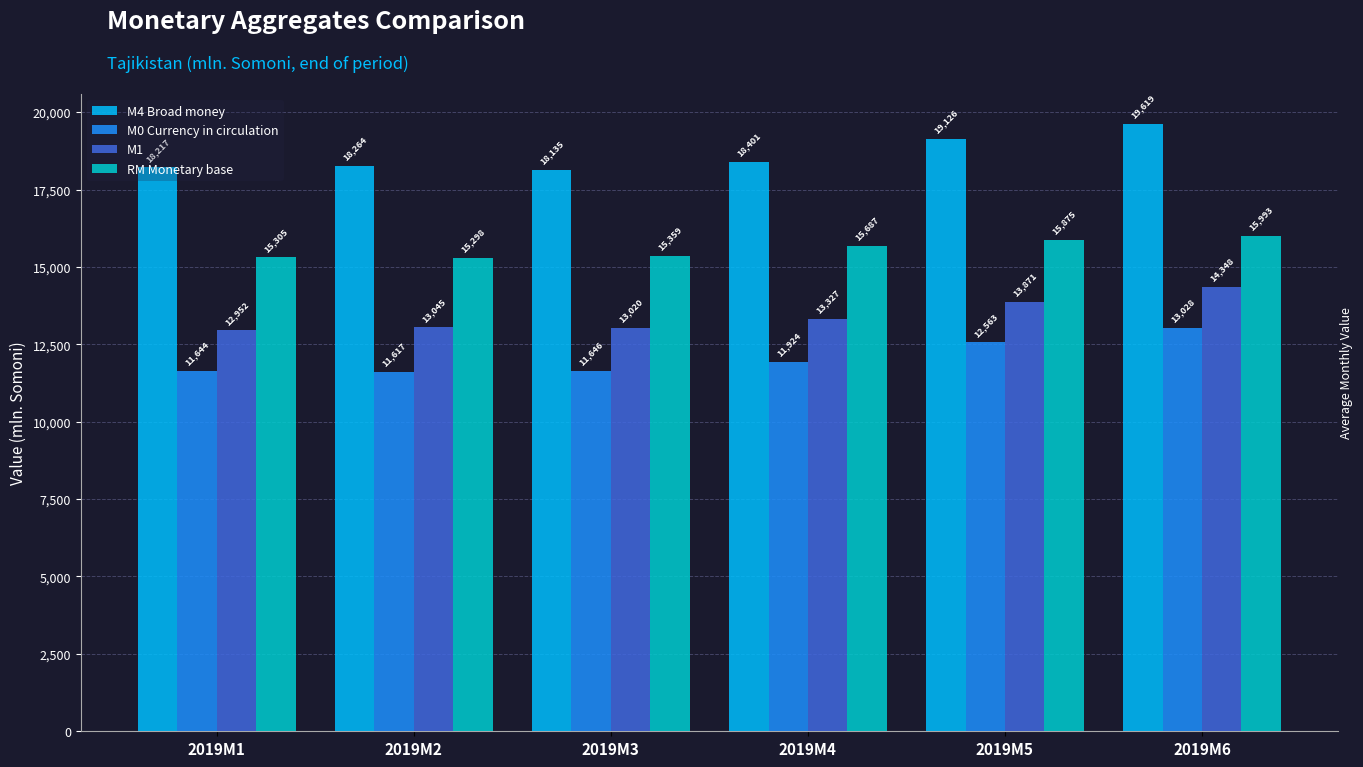

List the series in order of their peak value, highest first.

М4 Broad money, RM Monetary base, М1, М0 Currency in circulation